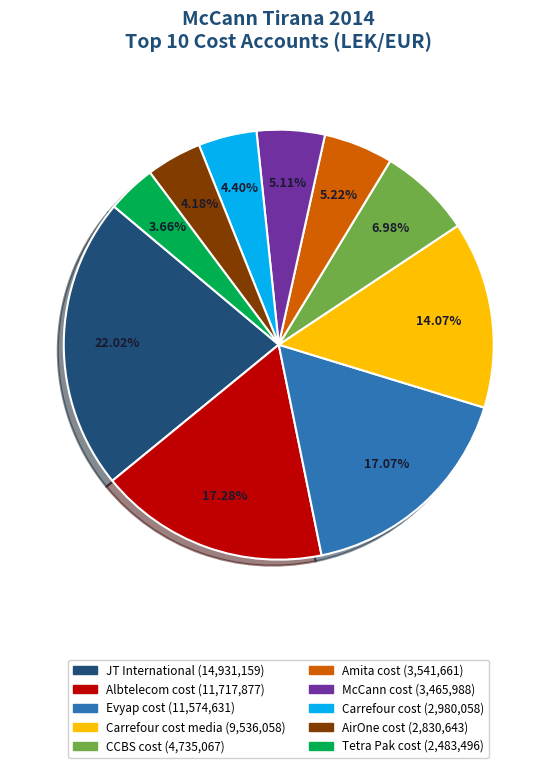

Is there a majority slice in this chart?

No